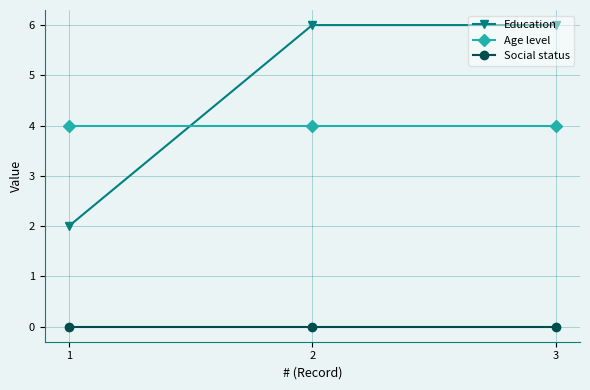

At 1, list the series in order from largest to smallest.

Age level, Education, Social status